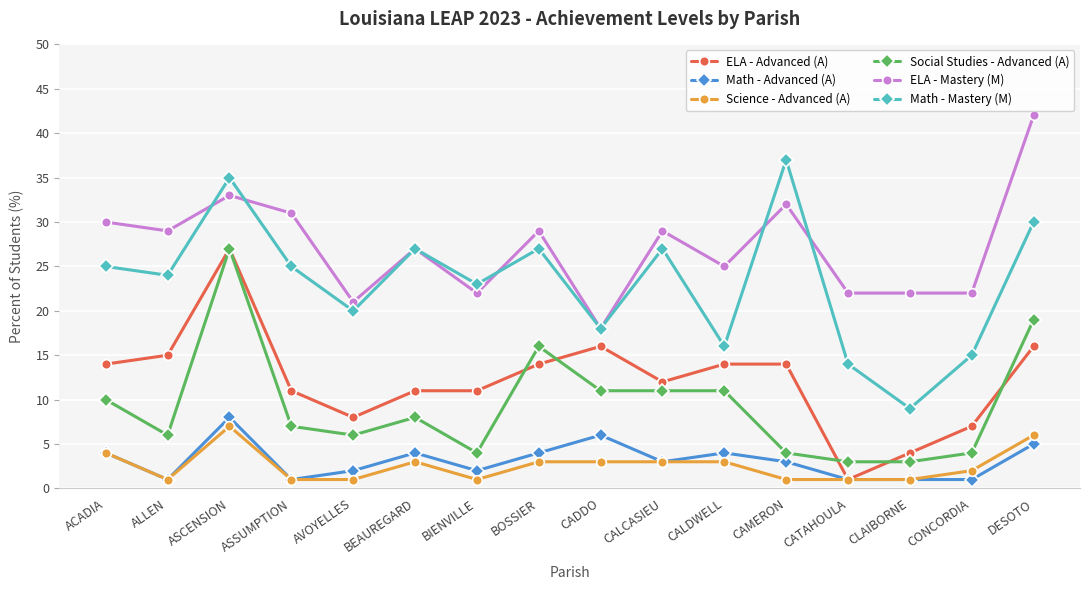

True or false: ELA - Advanced (A) has a value of 14 at CALDWELL.

True